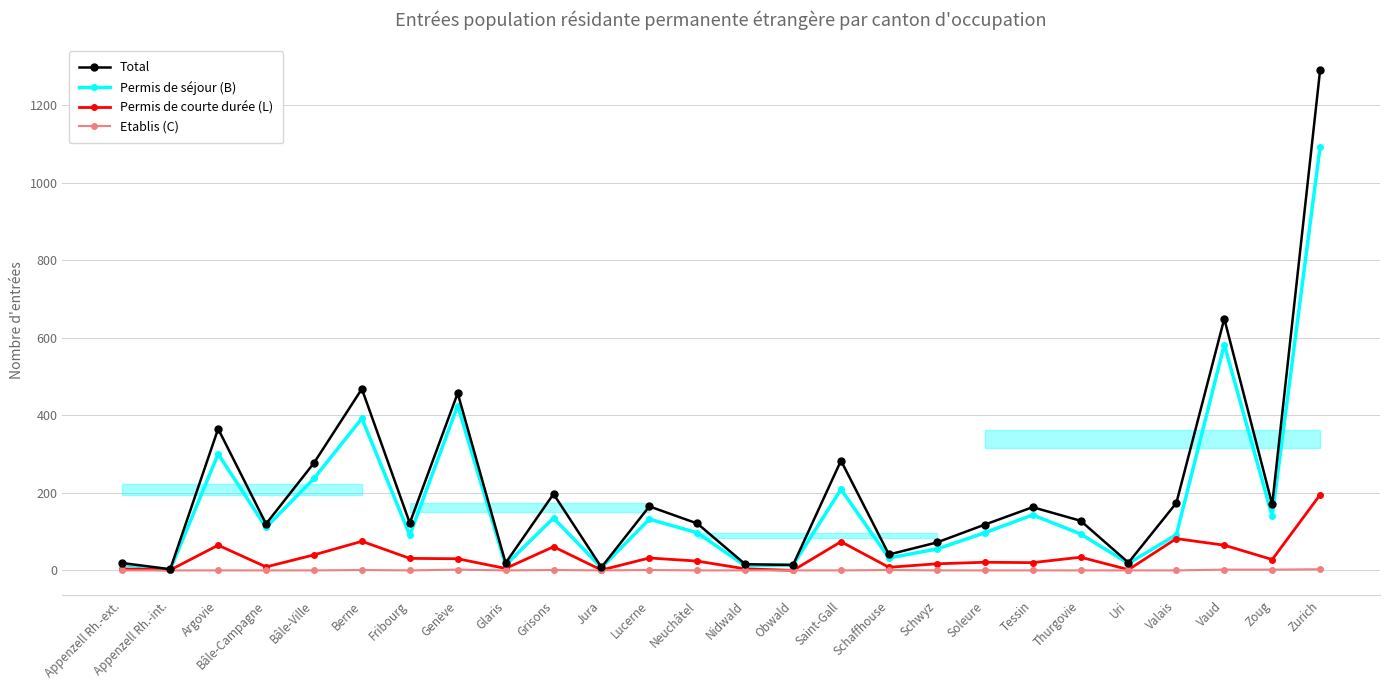

Is this an area chart (filled region under the line)?

No